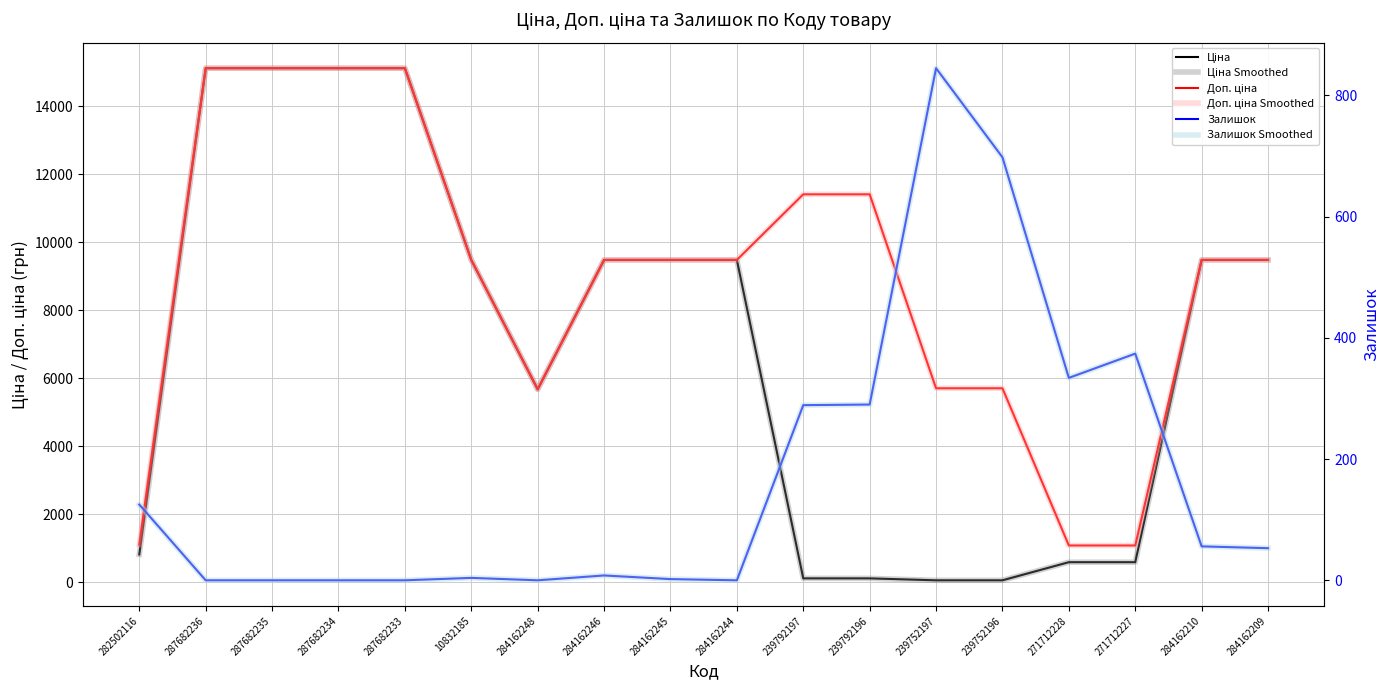

Reading left to right, list all the values displayed in this chart.

Ціна: 818.5	15120.0	15120.0	15120.0	15120.0	9480.1	5673.8	9480.1	9480.1	9480.1	114.1	114.1	57.0	57.0	589.9	589.9	9480.1	9480.1
Ціна Smoothed: 818.5	15120.0	15120.0	15120.0	15120.0	9480.1	5673.8	9480.1	9480.1	9480.1	114.1	114.1	57.0	57.0	589.9	589.9	9480.1	9480.1
Доп. ціна: 1109.2	15120.0	15120.0	15120.0	15120.0	9480.1	5673.8	9480.1	9480.1	9480.1	11410.0	11410.0	5705.0	5705.0	1081.7	1081.7	9480.1	9480.1
Доп. ціна Smoothed: 1109.2	15120.0	15120.0	15120.0	15120.0	9480.1	5673.8	9480.1	9480.1	9480.1	11410.0	11410.0	5705.0	5705.0	1081.7	1081.7	9480.1	9480.1
Залишок: 125.0	0.0	0.0	0.0	0.0	4.0	0.0	8.0	2.0	0.0	289.0	290.0	845.0	698.0	334.0	374.0	56.0	53.0
Залишок Smoothed: 125.0	0.0	0.0	0.0	0.0	4.0	0.0	8.0	2.0	0.0	289.0	290.0	845.0	698.0	334.0	374.0	56.0	53.0